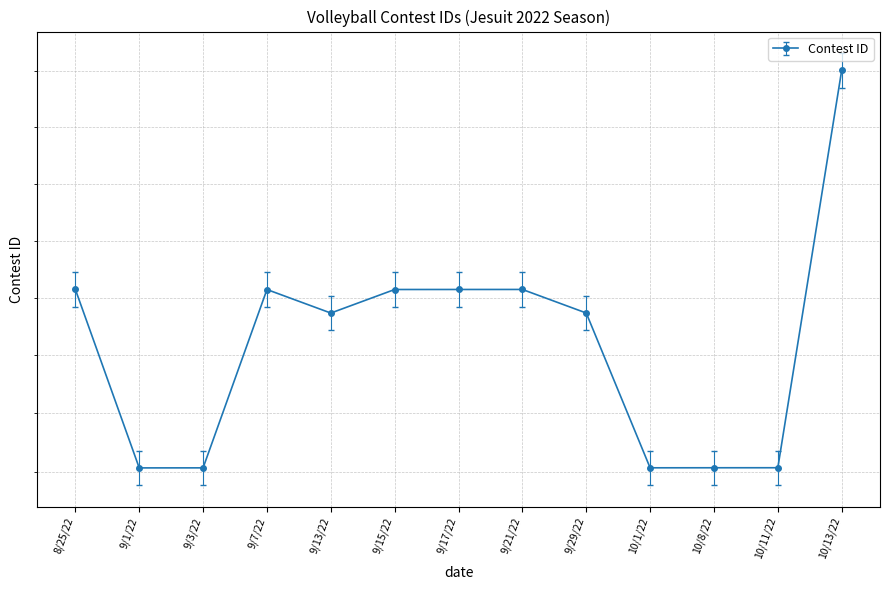

What is the approximate value at 10/8/22, to the nearest 50?

367650